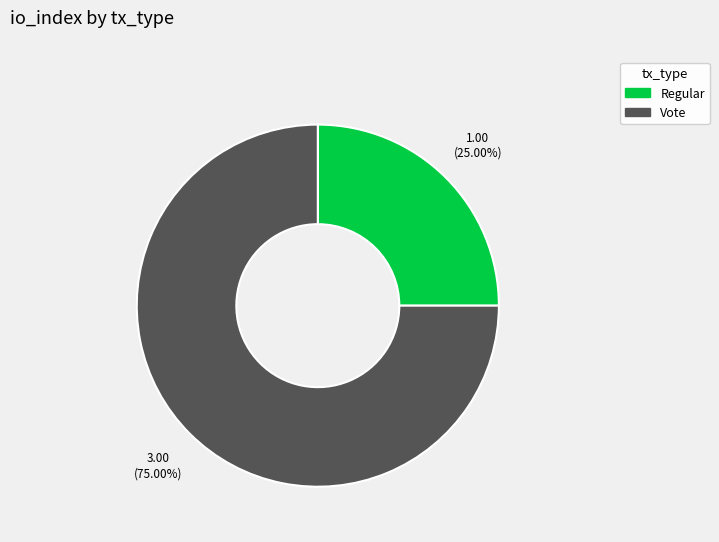

Is there any slice that represents more than half of the pie?

Yes